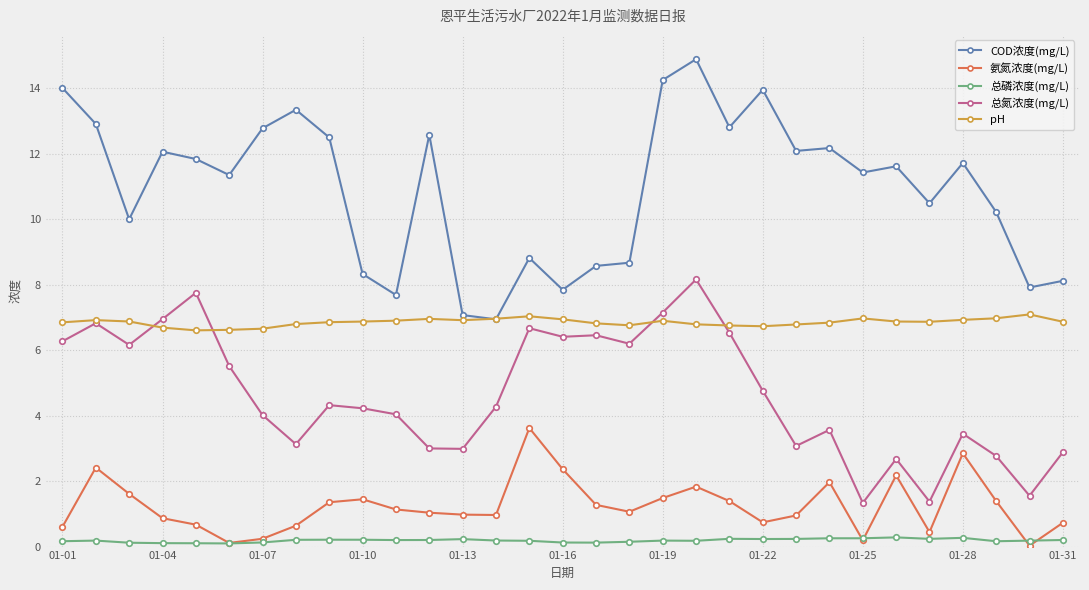

True or false: pH has more than 0 interior local peaks.

True